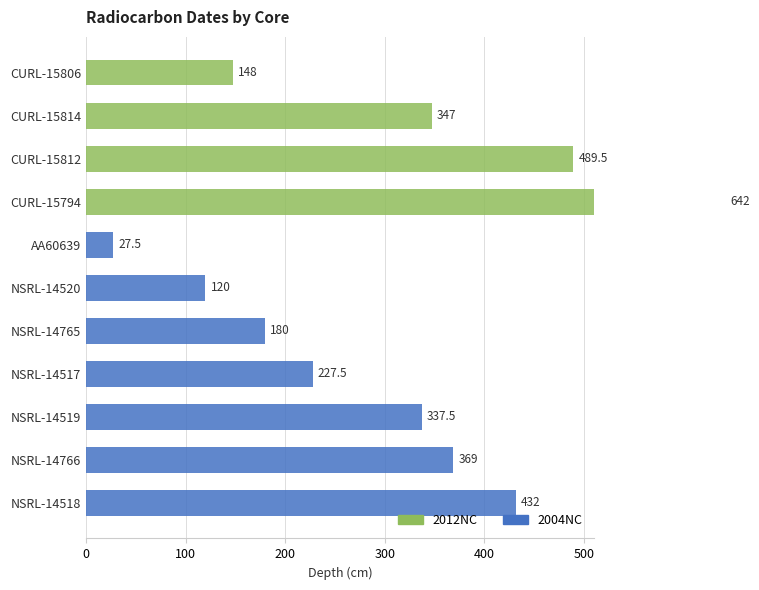

The value of 2004NC at NSRL-14765 is 113.2. True or false?

False